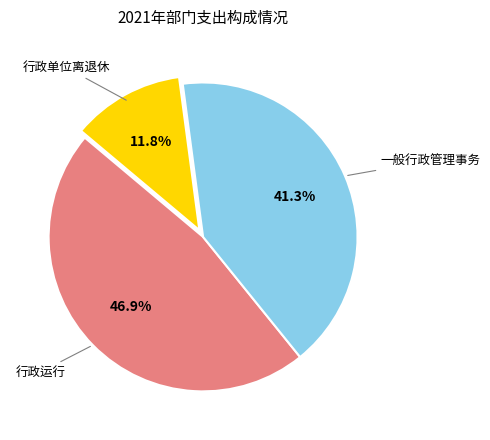

Does any single category account for the majority?

No